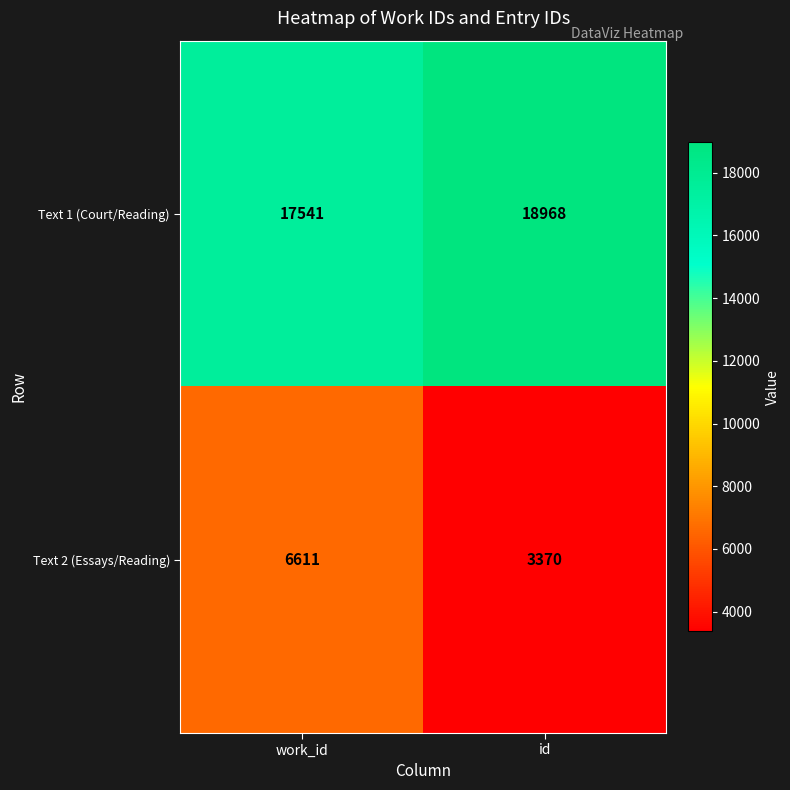

At how many categories does at least one series exceed 10127?

2